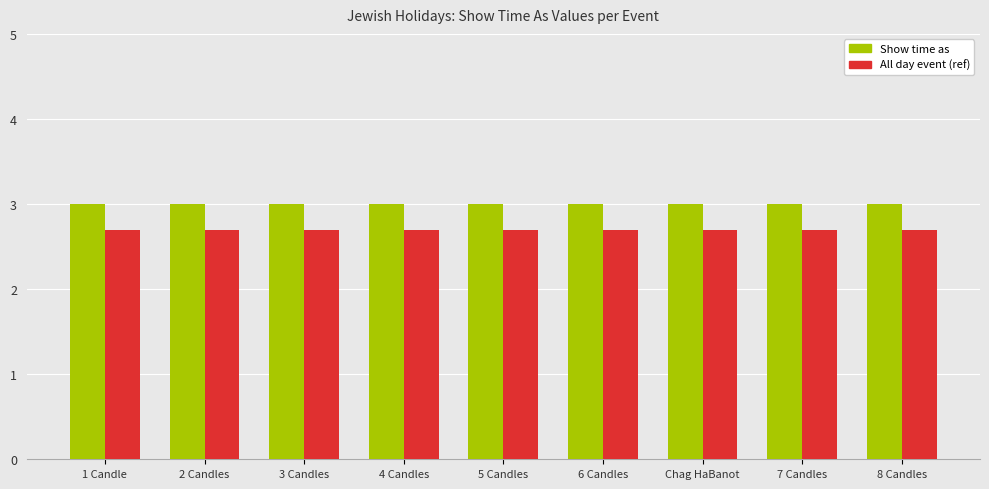

What is the difference between the highest and lowest values at 5 Candles?

0.3